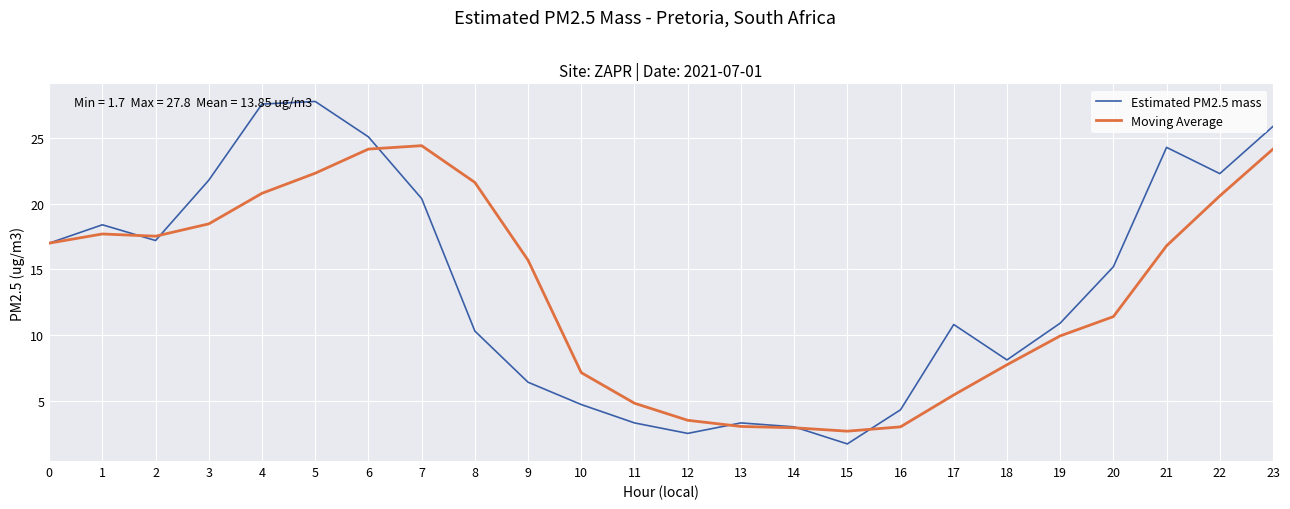

Is the value of Estimated PM2.5 mass at 12 greater than the value of Moving Average at 3?

No